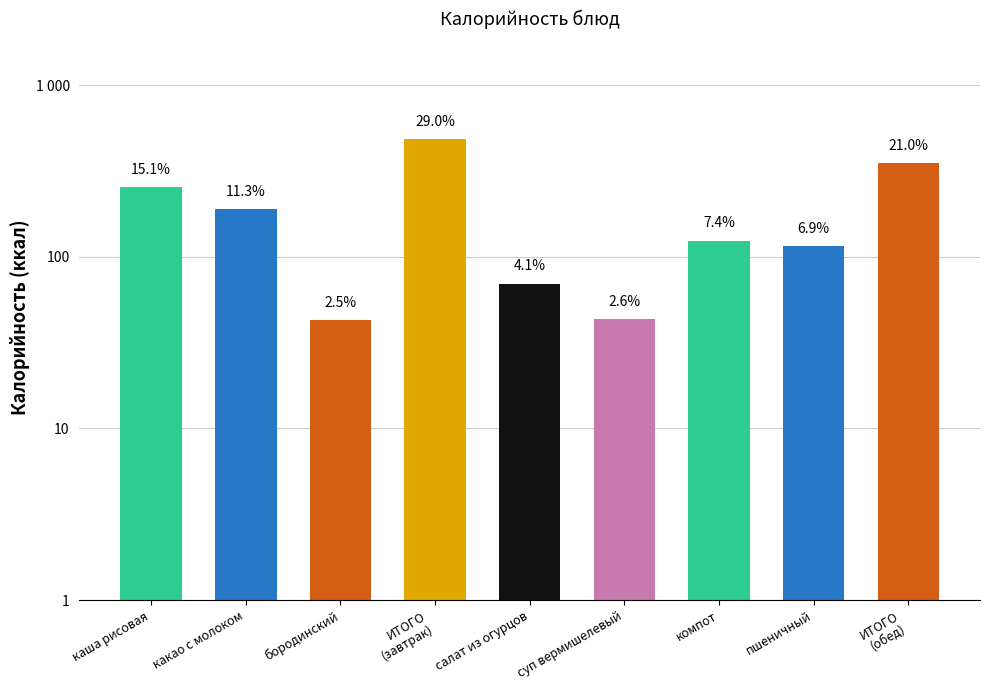

What is the average value?

186.5